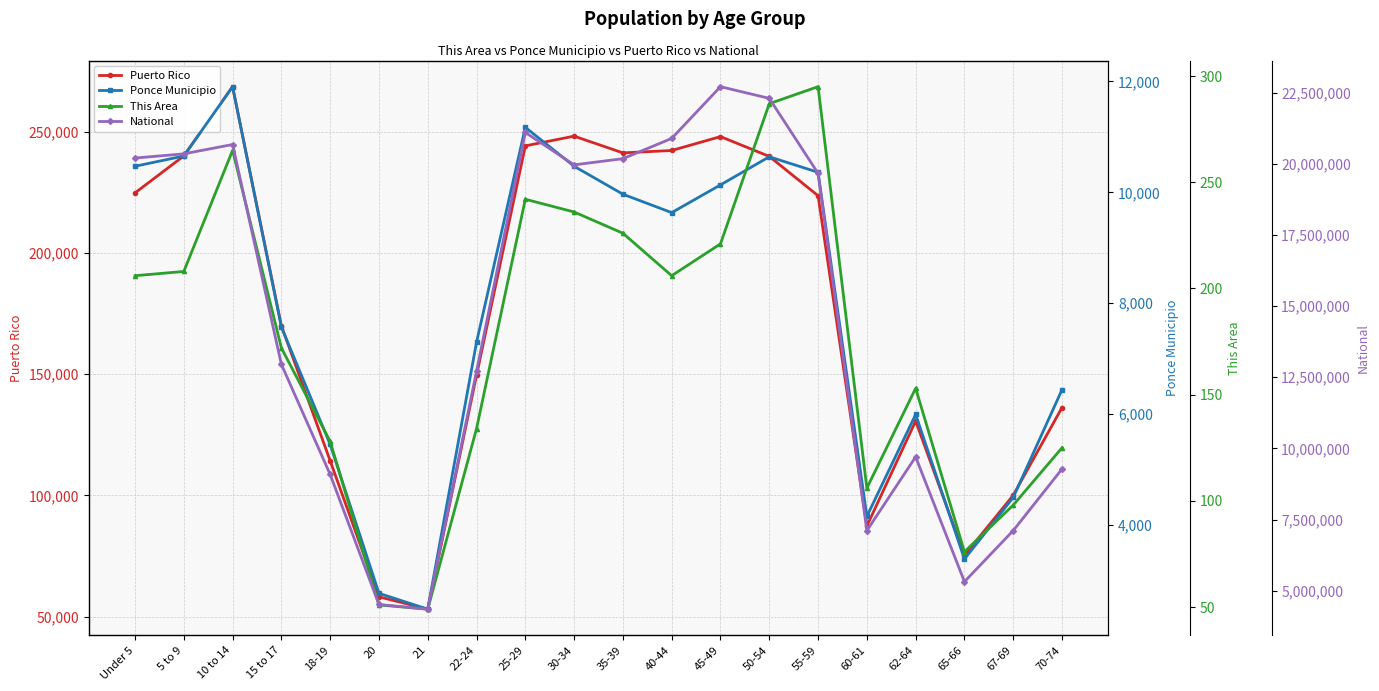

What is the total value across all series at 45-49?

22966933